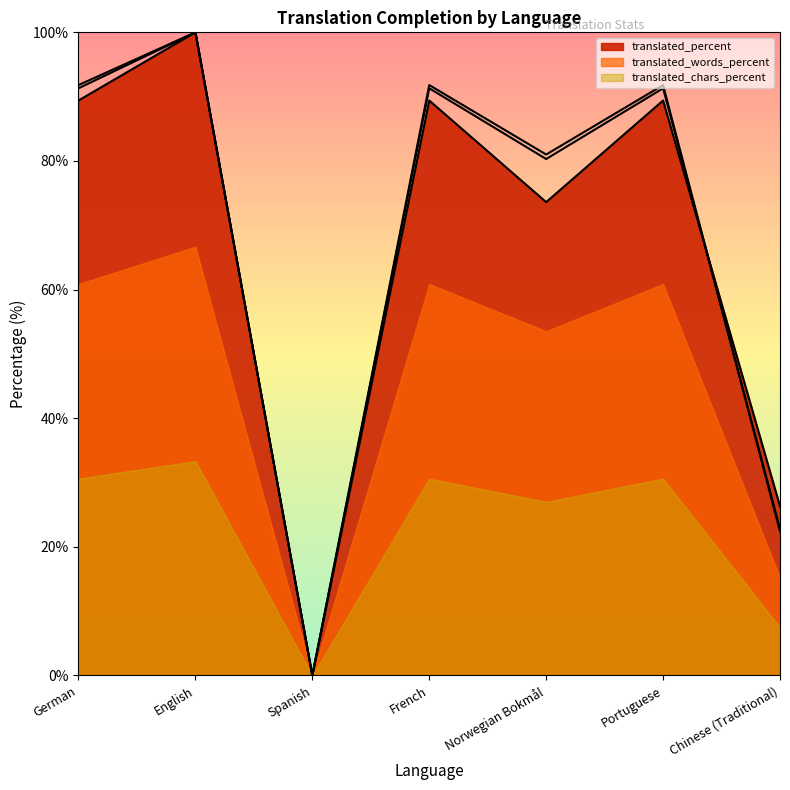

What is the total value across all series at Portuguese?

272.5